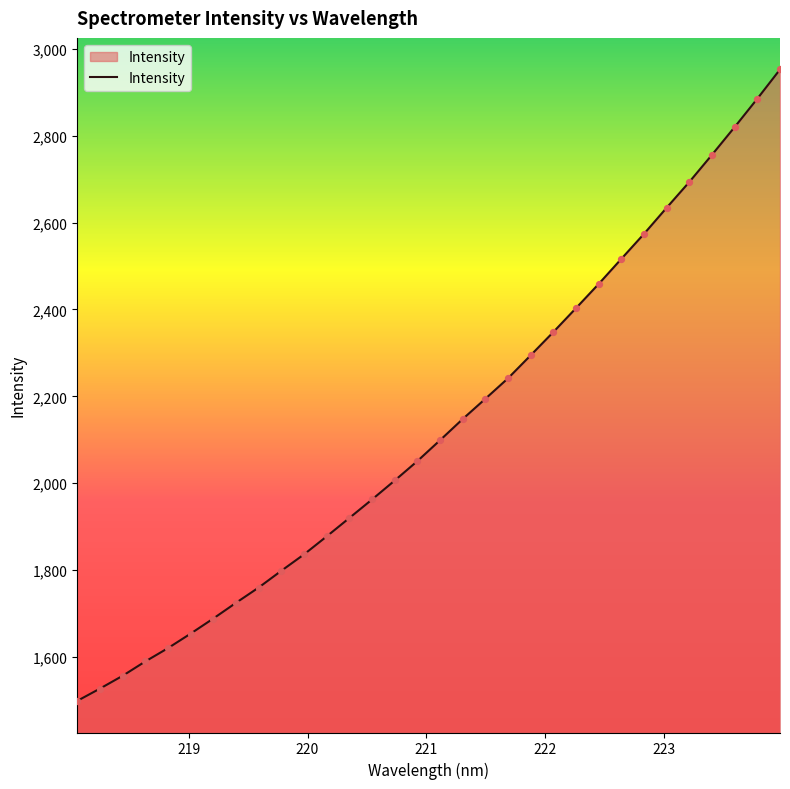

What is the maximum value shown in the chart?

2952.3